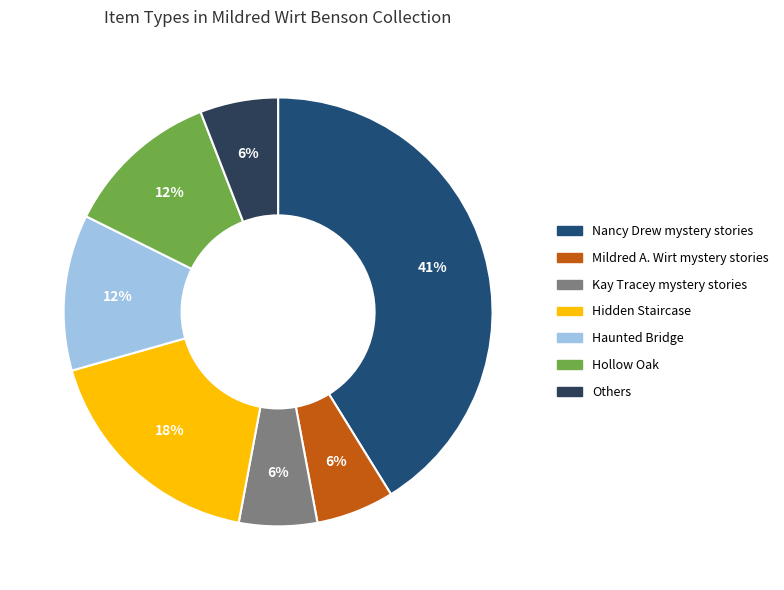

How many segments does this pie chart have?

7